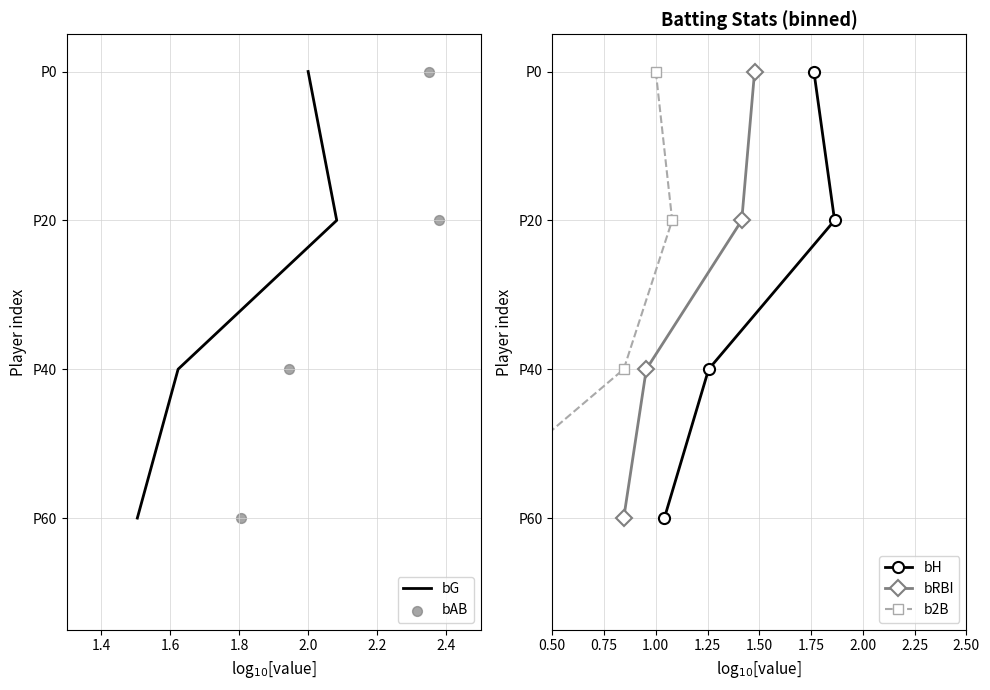

Which series reaches the maximum Y coordinate?

bG